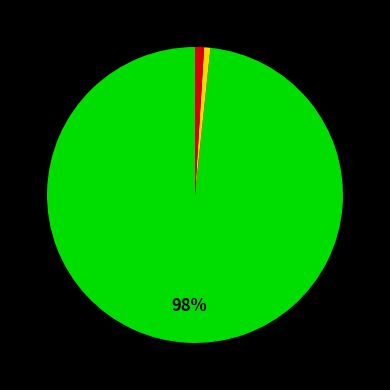

Is there a majority slice in this chart?

Yes